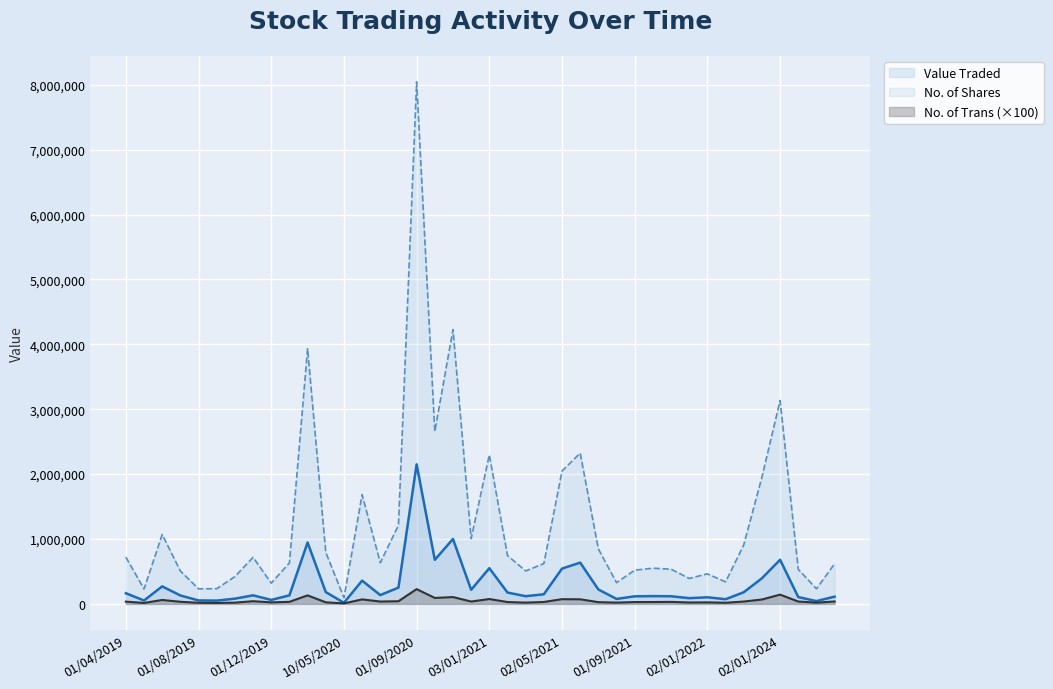

Which label corresponds to the largest value in the chart?

01/09/2020